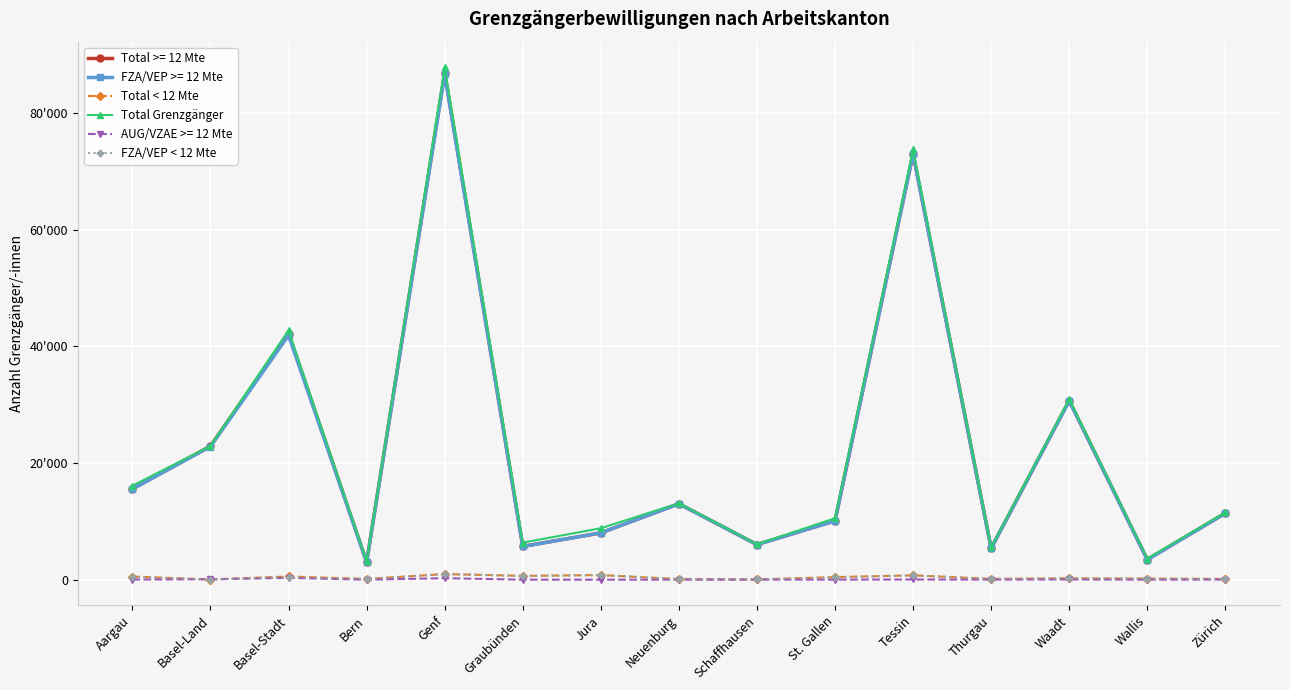

Does the chart have visible grid lines?

Yes